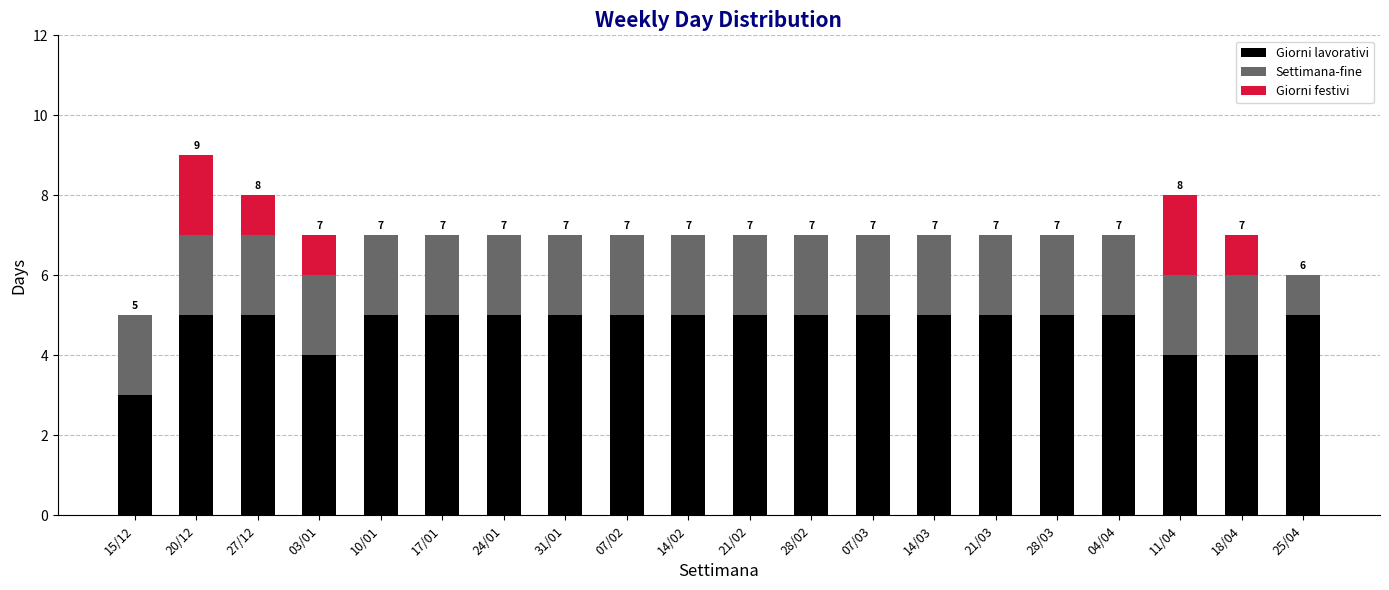

At which category is the sum across all series the highest?

20/12